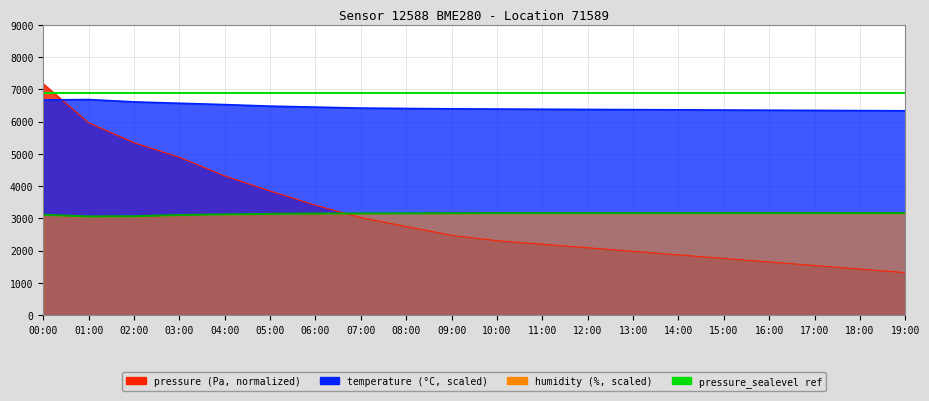

What is the label of the 13th point from the right?

07:00